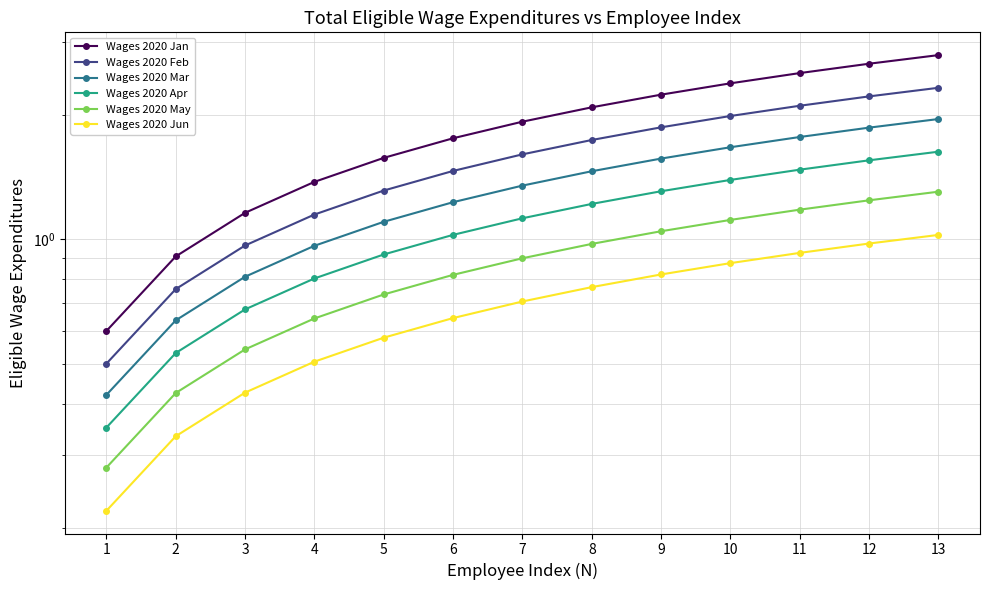

True or false: Wages 2020 Mar and Wages 2020 Feb cross at least once.

False